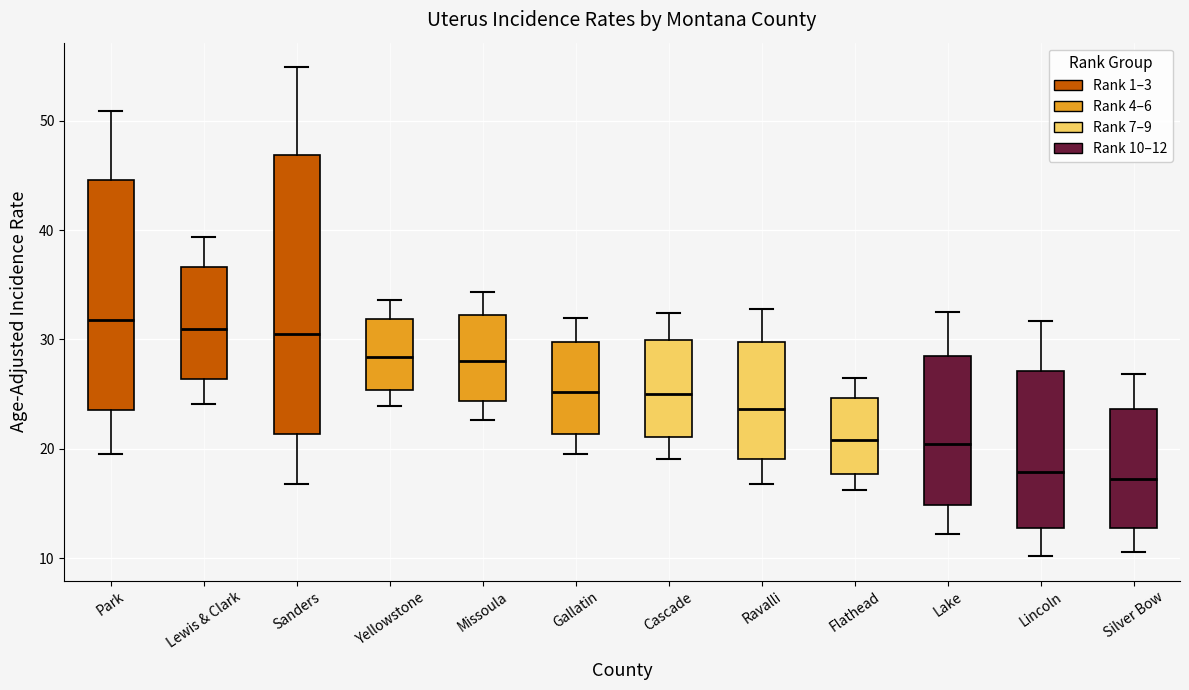

Reading left to right, read every box against the y-axis: the position of its median line, the range the box covers, and the ends of its whiskers. The values are not printed on the chart, so give them approximately, as read against the axis.

Park: median 32, box 24 to 45, whiskers 20 to 51
Lewis & Clark: median 31, box 26 to 37, whiskers 24 to 39
Sanders: median 31, box 21 to 47, whiskers 17 to 55
Yellowstone: median 28, box 25 to 32, whiskers 24 to 34
Missoula: median 28, box 24 to 32, whiskers 23 to 34
Gallatin: median 25, box 21 to 30, whiskers 20 to 32
Cascade: median 25, box 21 to 30, whiskers 19 to 32
Ravalli: median 24, box 19 to 30, whiskers 17 to 33
Flathead: median 21, box 18 to 25, whiskers 16 to 27
Lake: median 20, box 15 to 29, whiskers 12 to 33
Lincoln: median 18, box 13 to 27, whiskers 10 to 32
Silver Bow: median 17, box 13 to 24, whiskers 11 to 27